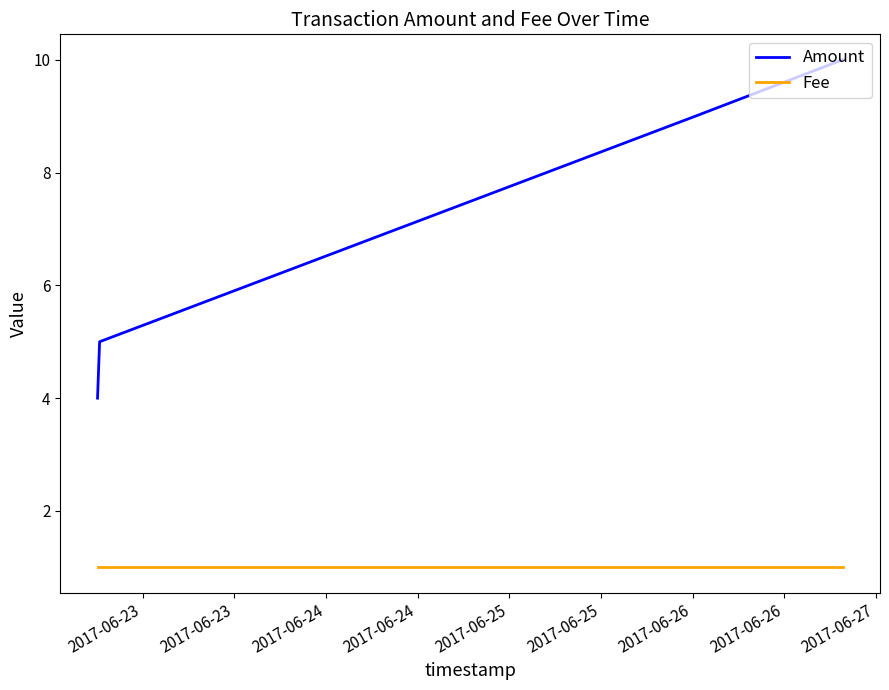

True or false: Fee has more than 2 points higher than both neighbors.

False